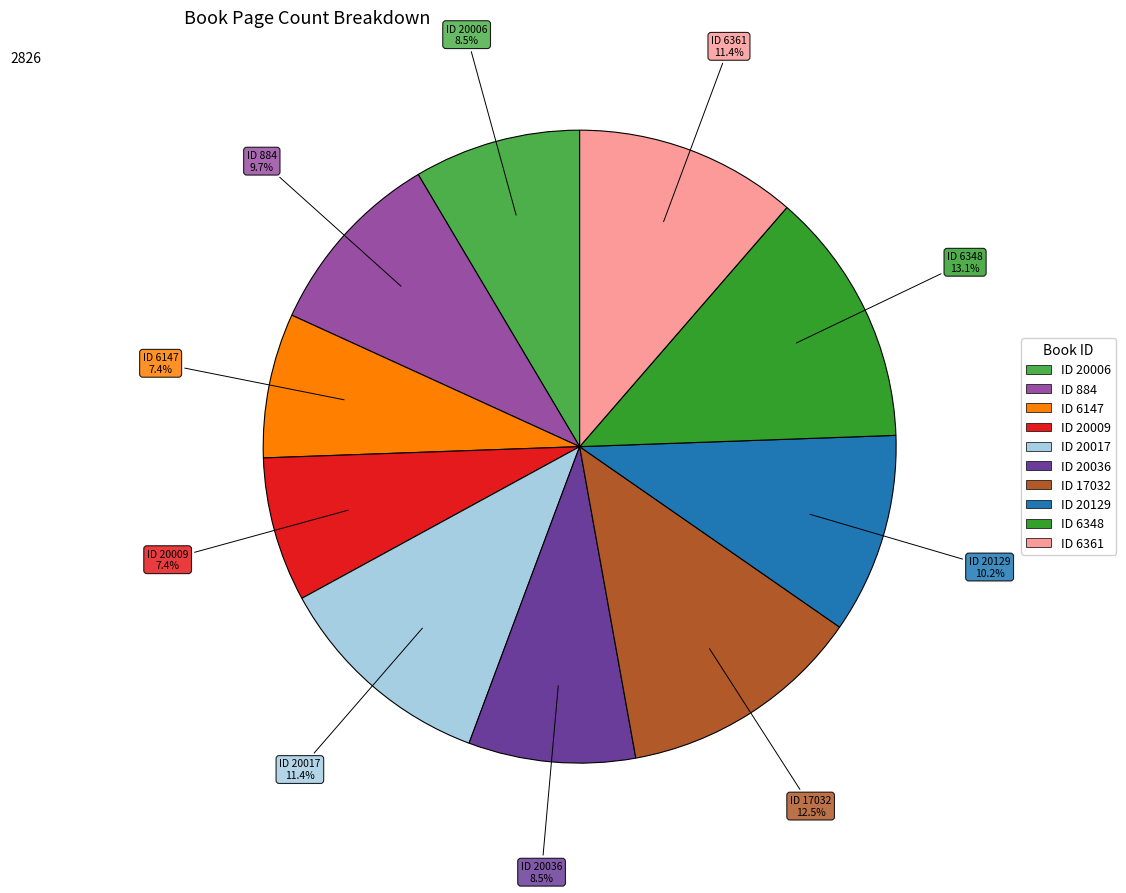

Does any single category account for the majority?

No